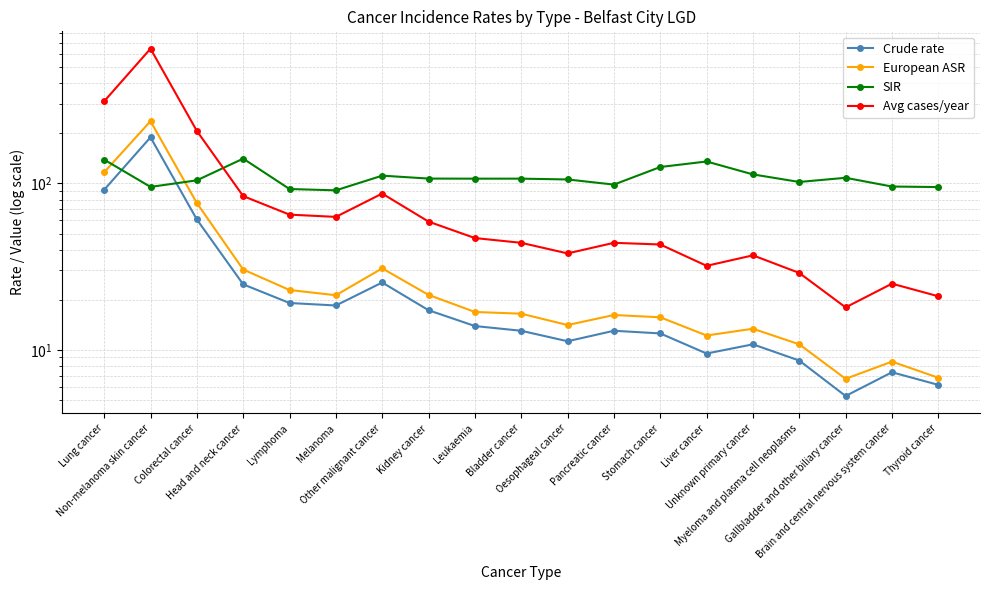

At which category is the sum across all series the highest?

Non-melanoma skin cancer